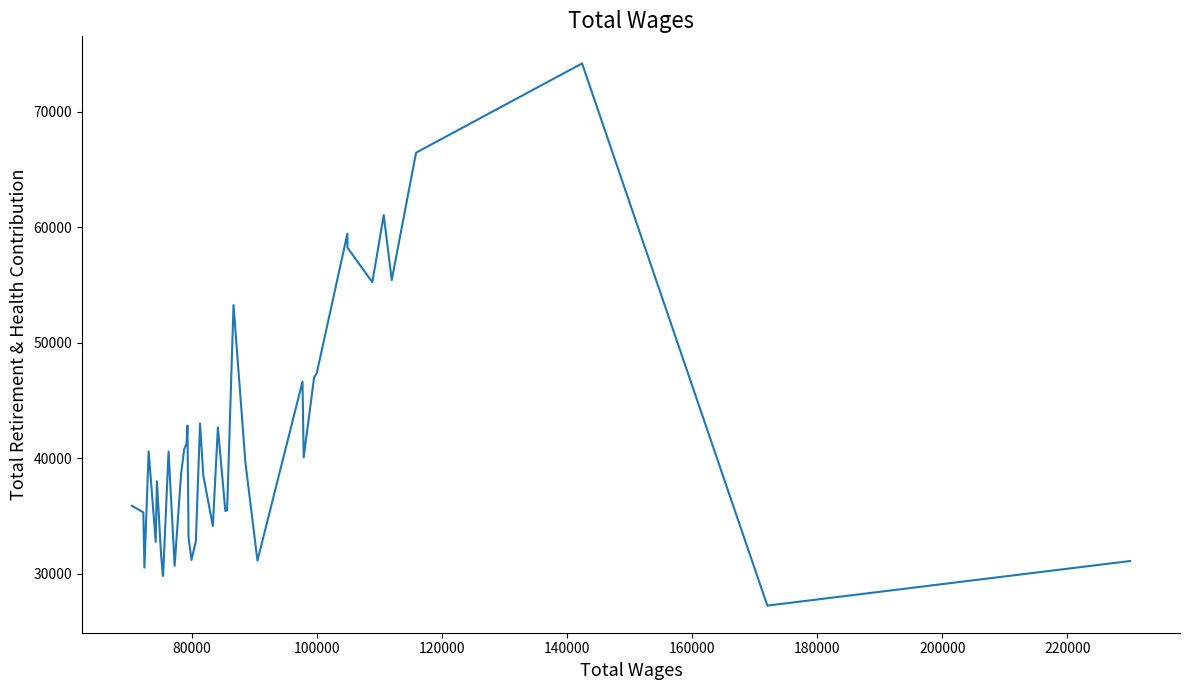

What is the smallest value displayed?

27222